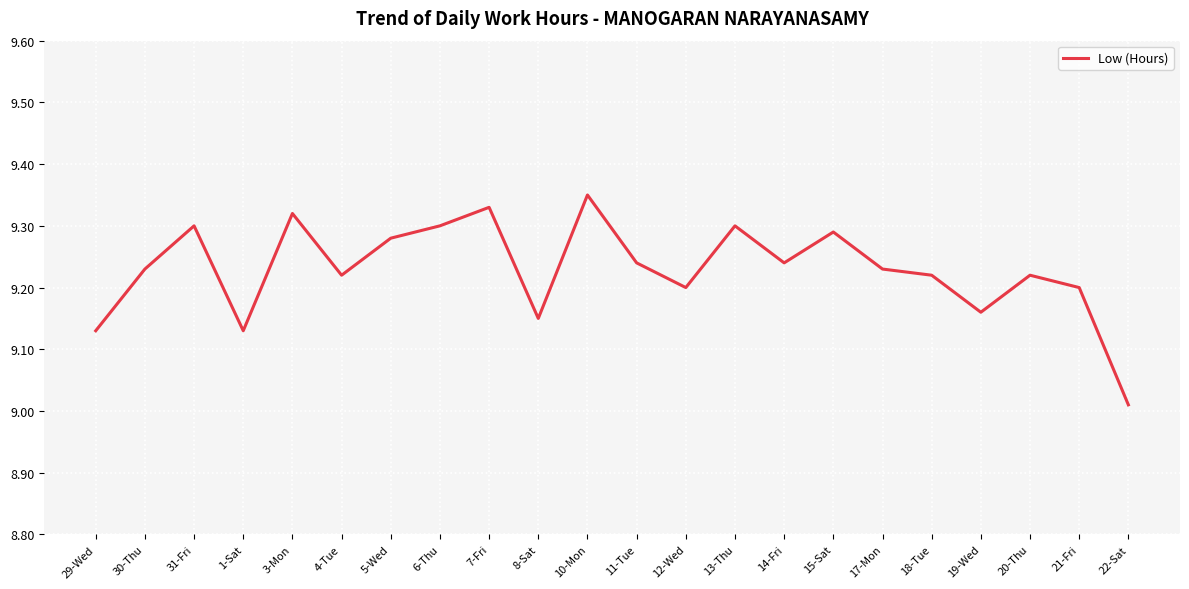

At which category does the chart reach its peak across all series?

10-Mon